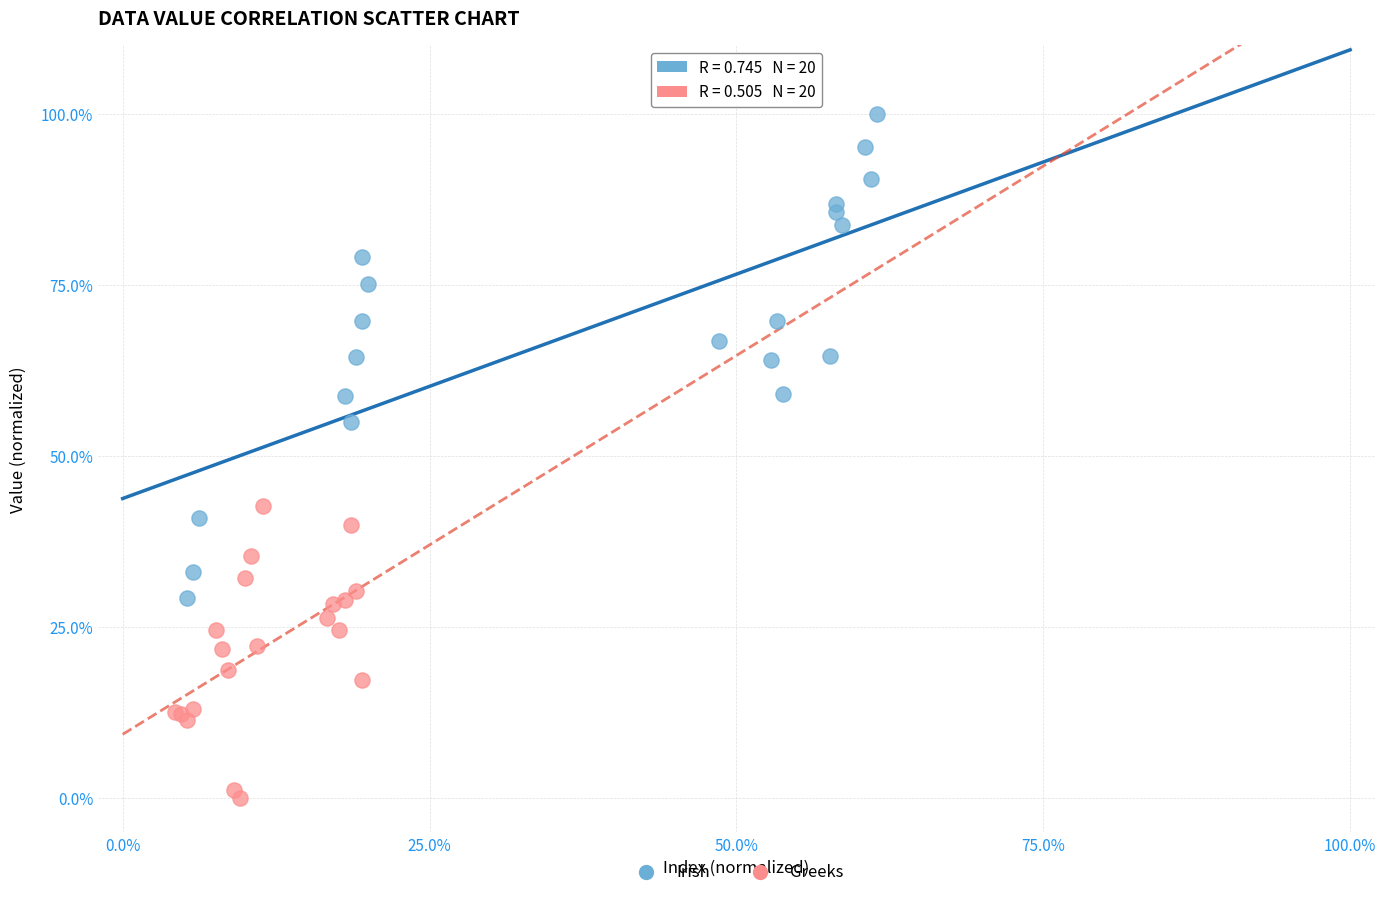

Which series has the largest Y range (max minus min)?

Irish